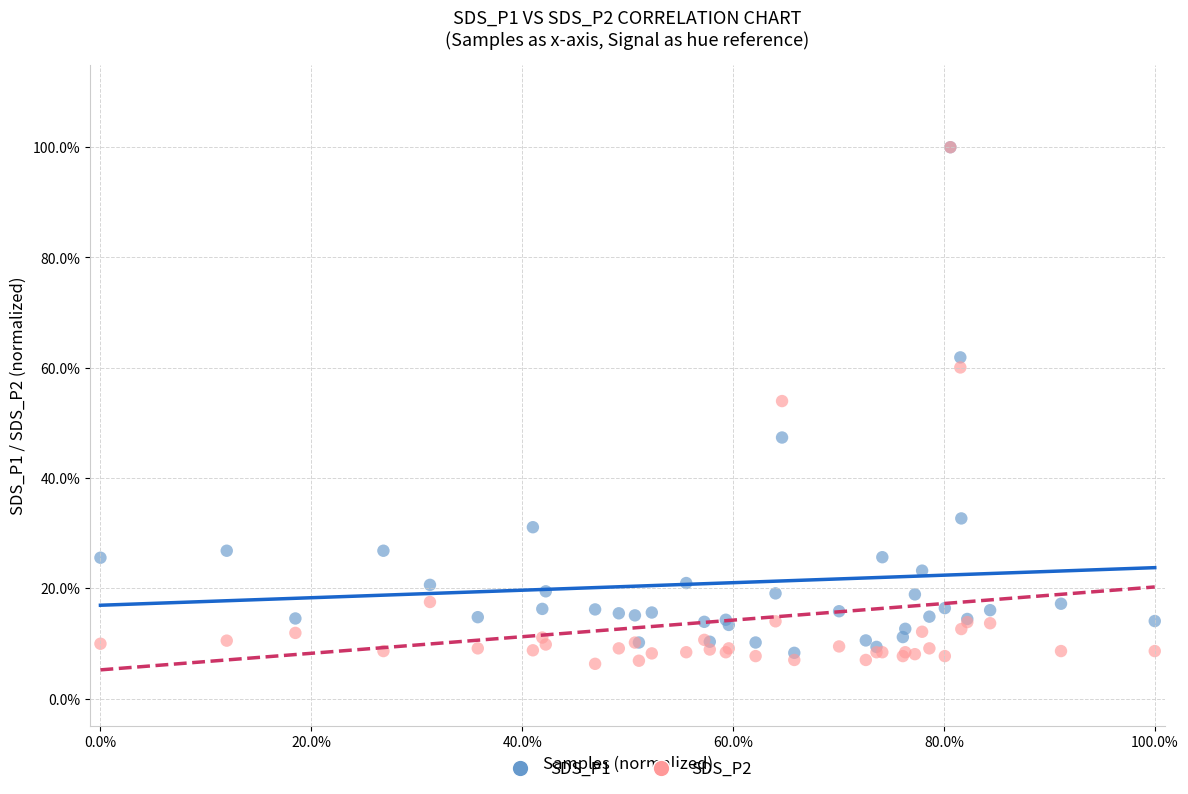

What are all the series names shown in the legend?

SDS_P1, SDS_P2